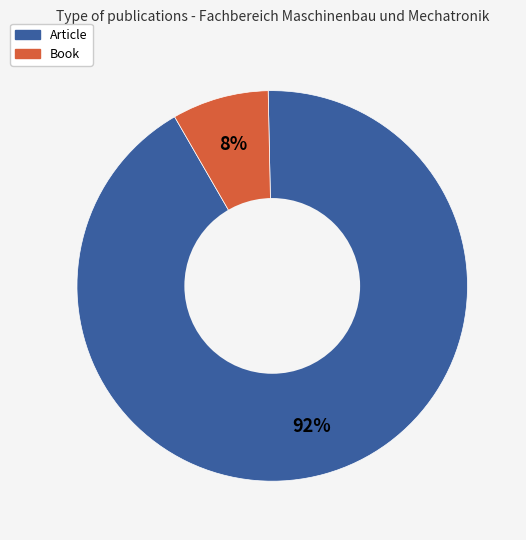

Is it true that Article is 92% of the pie?

True